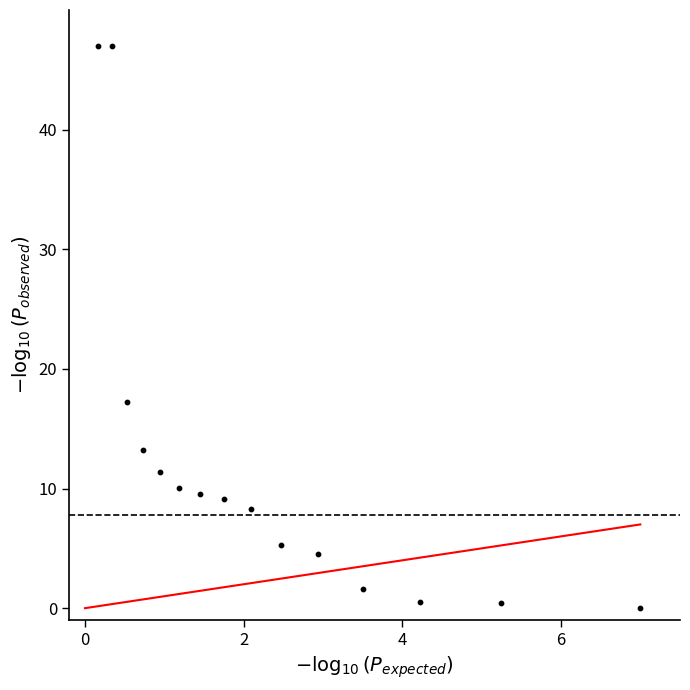

What Y value in the scatter plot is closest to 23?

17.3